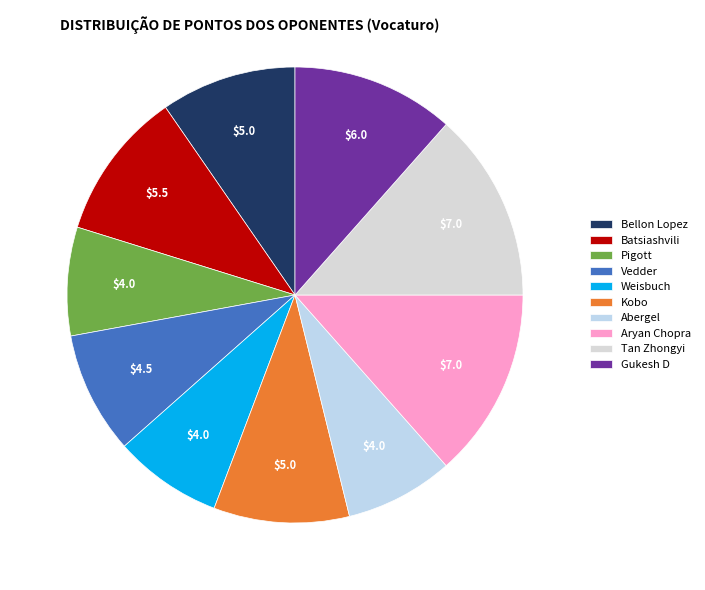

To the nearest percent, what is the difference between the largest and smallest slice percentages?

6%